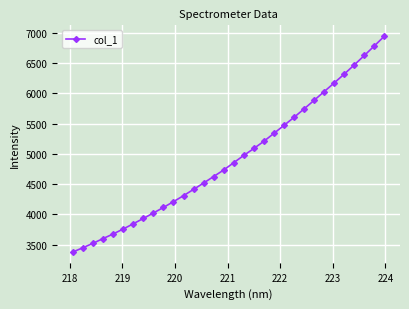

What is the average value?

4926.1